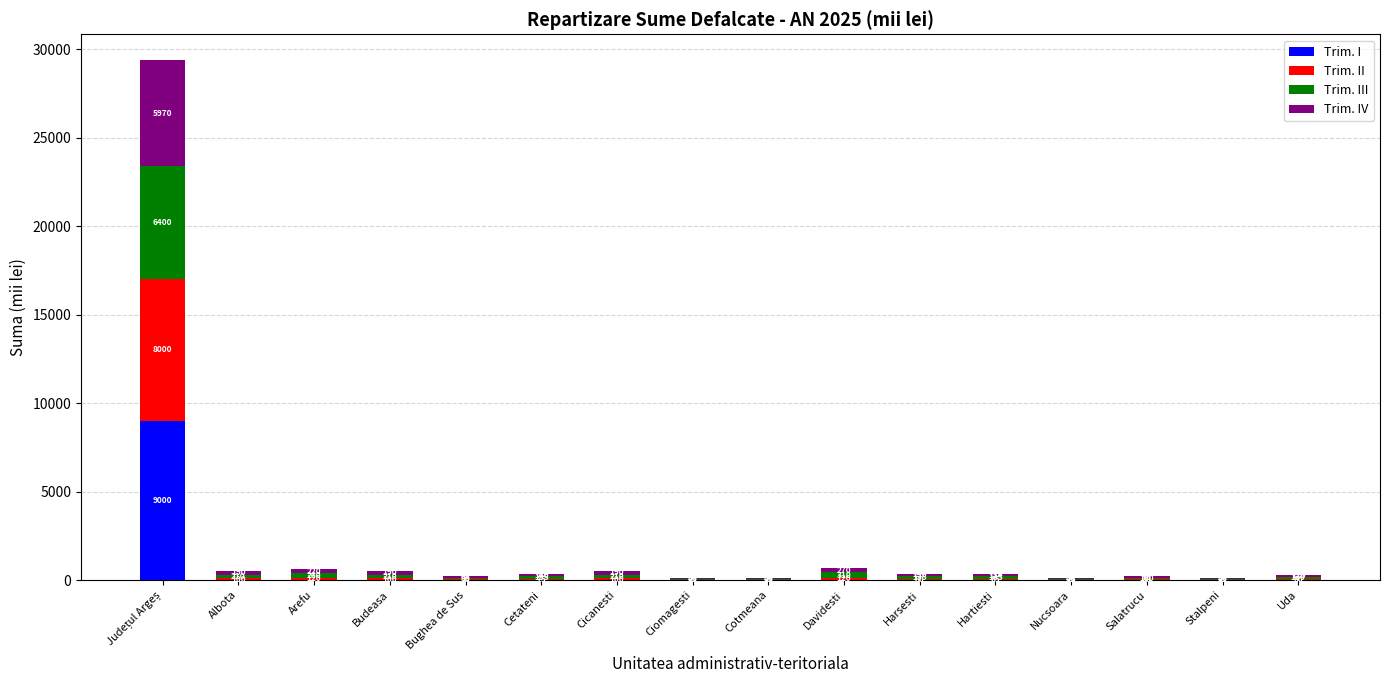

How many values in Trim. I are above zero?

1